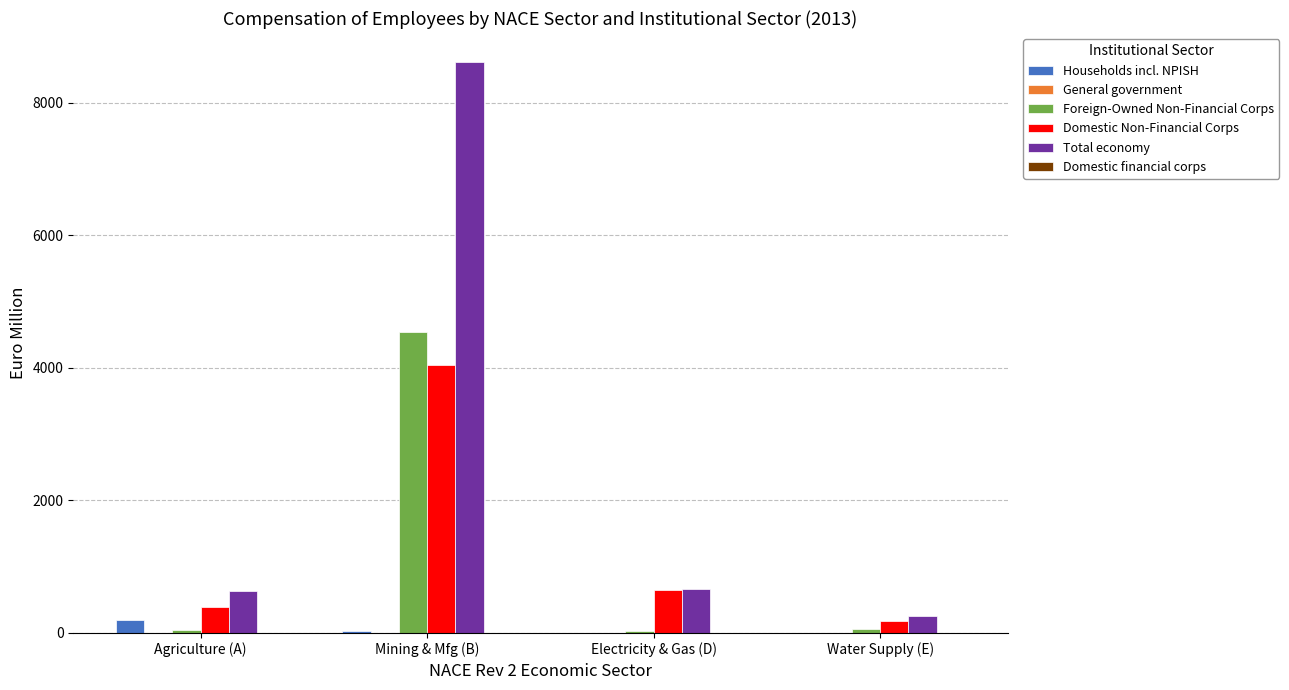

Is it true that Total economy equals 8624.5 at Mining & Mfg (B)?

True